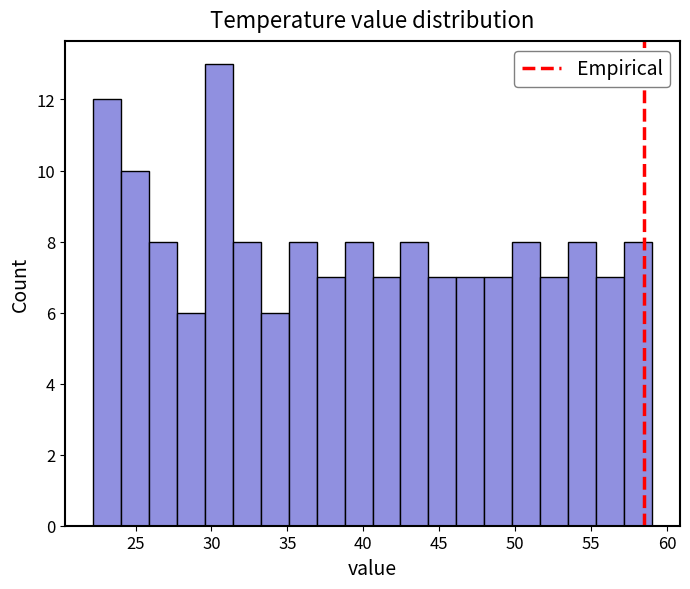

Around what value on the x-axis is the tallest bar? Give the approximate position of its centre, as read against the axis.

30.5